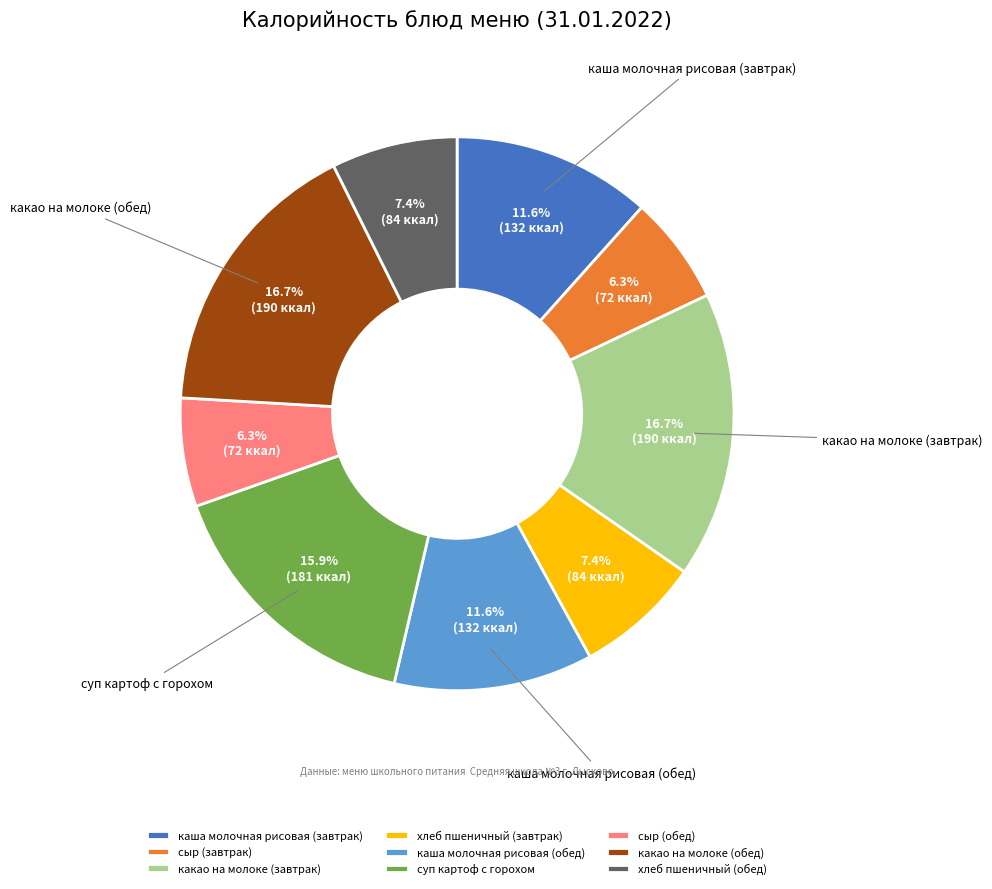

Is it true that сыр (завтрак) is 6% of the pie?

True